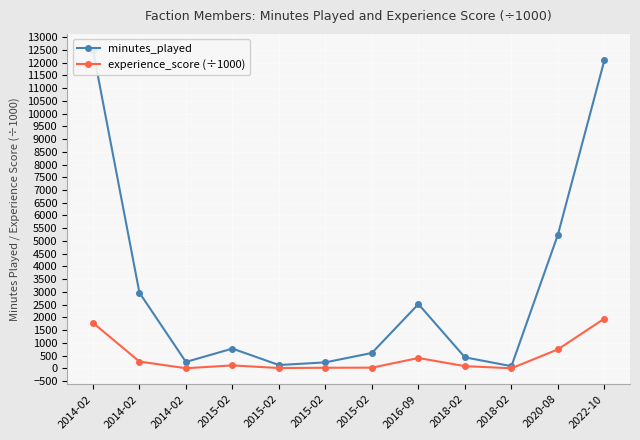

What is the greatest value displayed?

12500.0